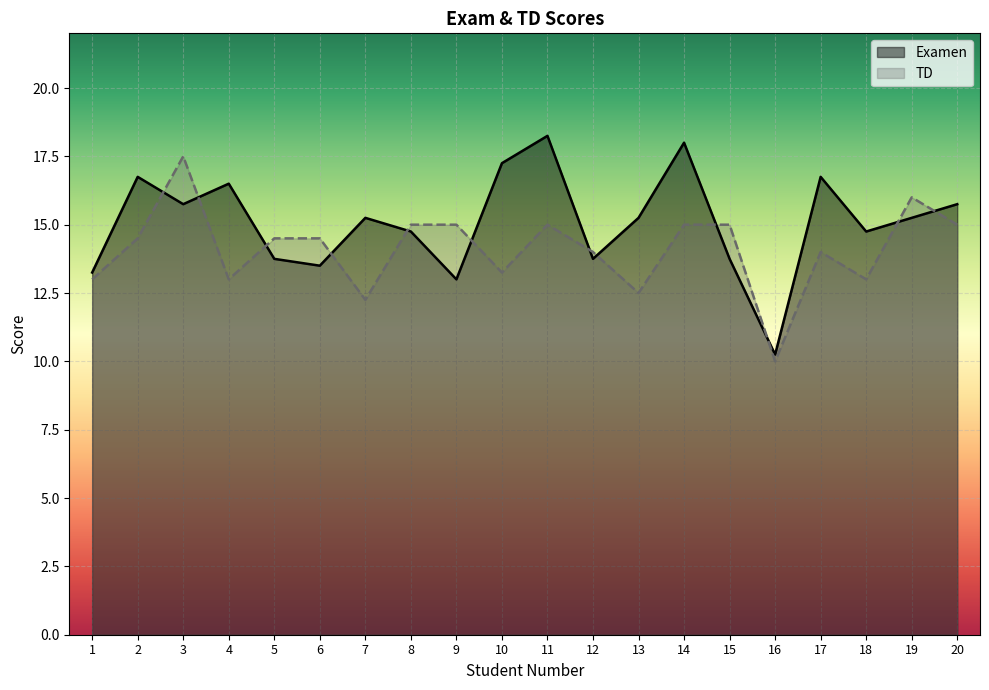

Rank the series by their average value, from highest to lowest.

Examen, TD